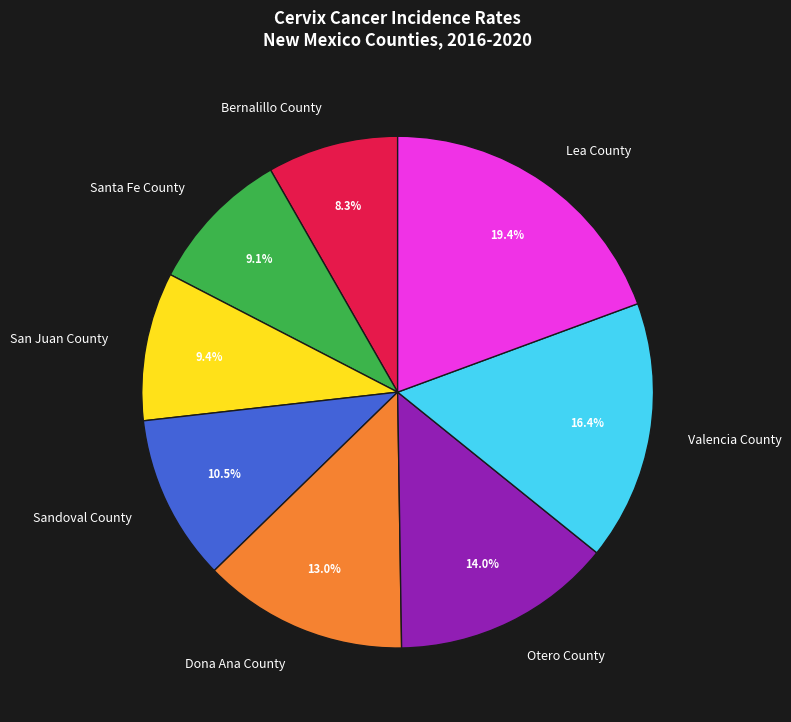

What percentage do San Juan County and Lea County together represent?

28.8%